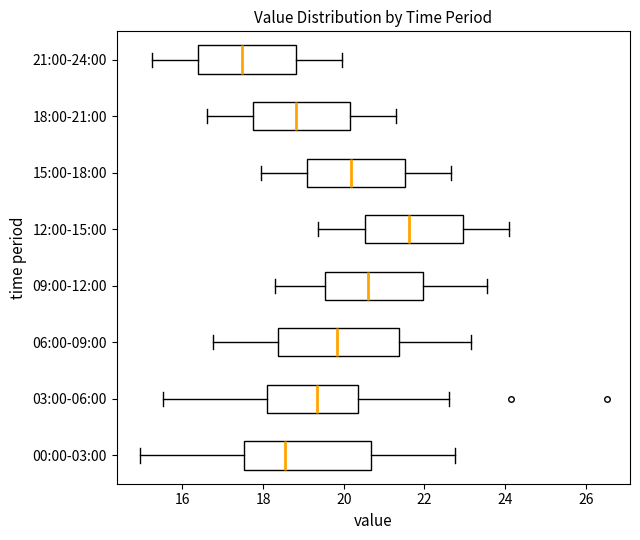

Where does the left whisker of the box for 21:00-24:00 end on the x-axis? The values are not printed on the chart, so give them approximately, as read against the axis.

15.2